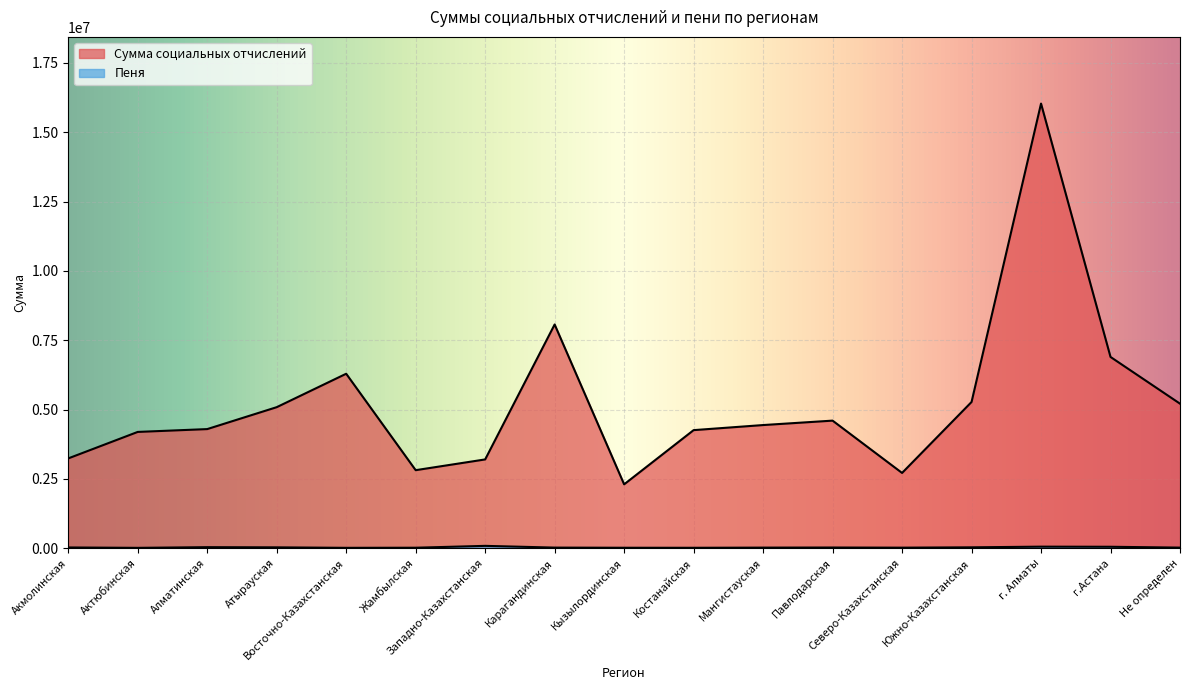

Between Атырауская and Северо-Казахстанская, which series saw the biggest shift?

Сумма социальных отчислений